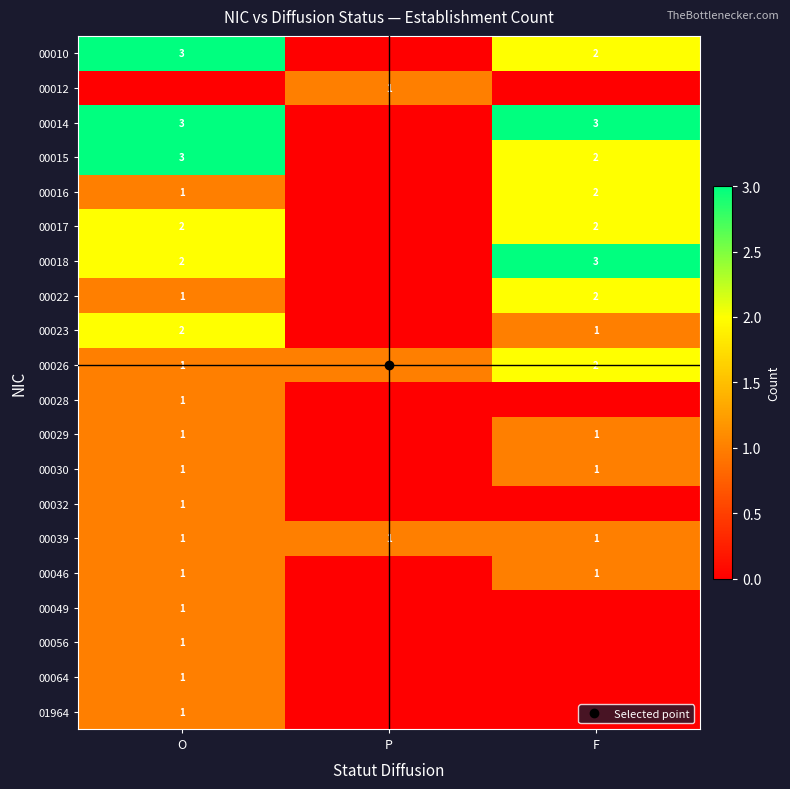

Between O and F, which is larger?

O